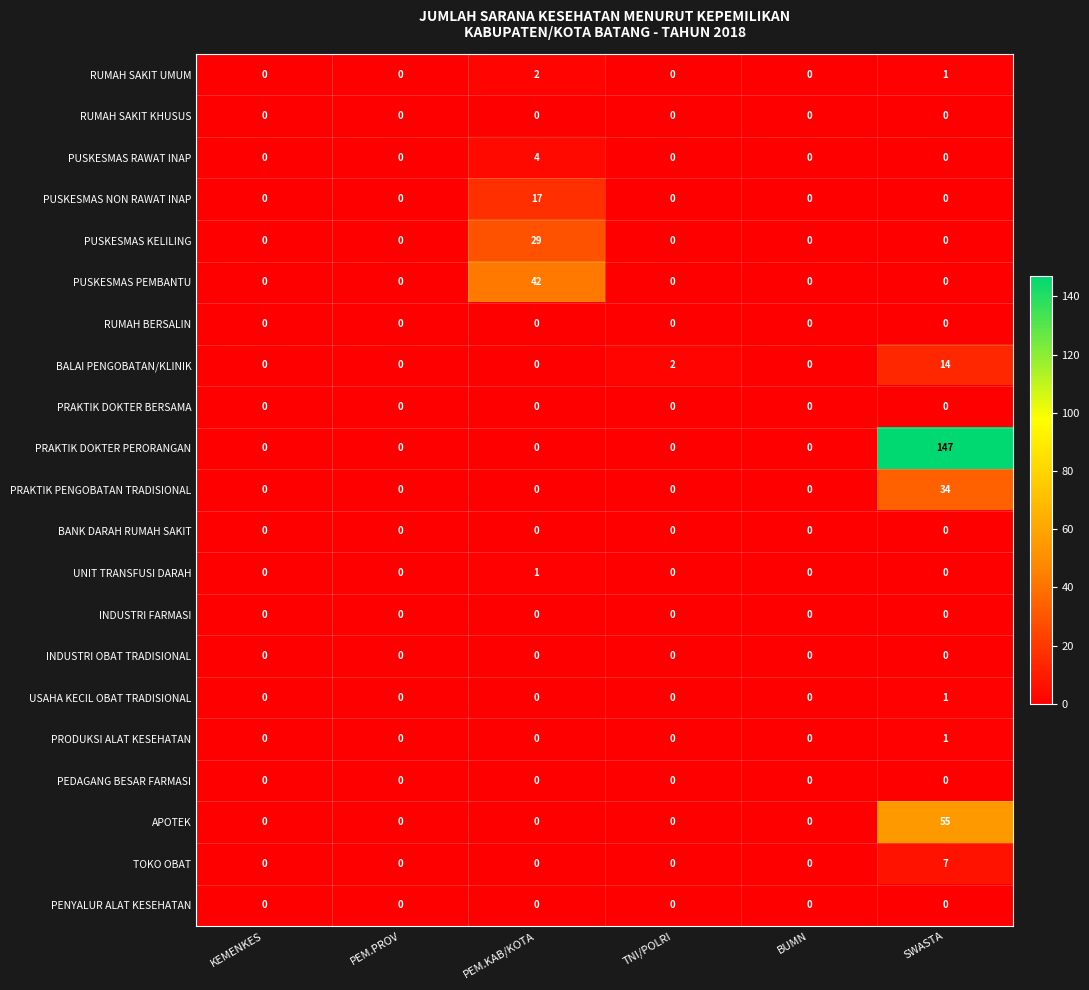

Which series has the largest total across all categories?

PRAKTIK DOKTER PERORANGAN